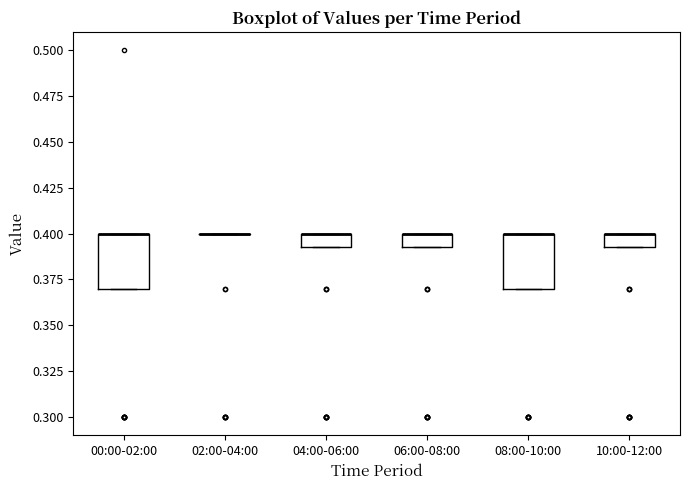

Reading left to right, transcribe this box plot: for each box, give where its median line is, the range the box spans, and where its two whiskers end, as read against the y-axis. The values are not printed on the chart, so give them approximately, as read against the axis.

00:00-02:00: median 0.400 (drawn on the box's upper edge), box 0.370 to 0.400, whiskers 0.370 to 0.400
02:00-04:00: box collapsed to a line at 0.400, whiskers 0.400 to 0.400
04:00-06:00: median 0.400 (drawn on the box's upper edge), box 0.395 to 0.400, whiskers 0.395 to 0.400
06:00-08:00: median 0.400 (drawn on the box's upper edge), box 0.395 to 0.400, whiskers 0.395 to 0.400
08:00-10:00: median 0.400 (drawn on the box's upper edge), box 0.370 to 0.400, whiskers 0.370 to 0.400
10:00-12:00: median 0.400 (drawn on the box's upper edge), box 0.395 to 0.400, whiskers 0.395 to 0.400